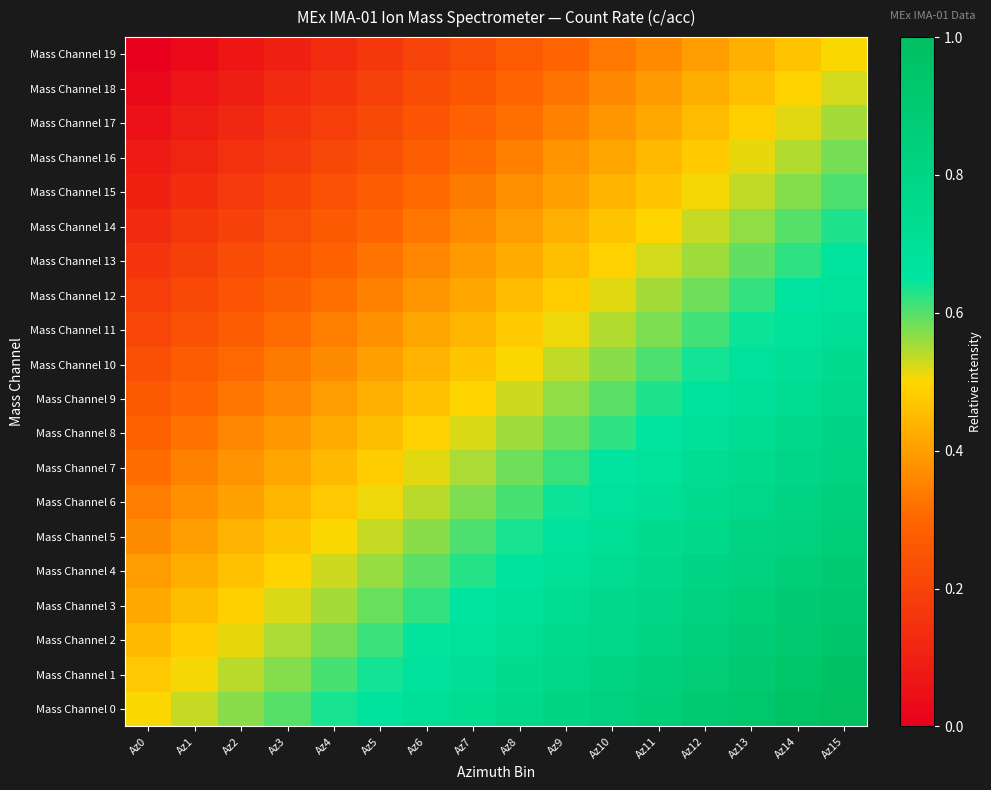

Reading left to right, extract all data points from this chart.

Mass Channel 0: Az0=0.5	Az1=0.5	Az2=0.6	Az3=0.6	Az4=0.6	Az5=0.7	Az6=0.7	Az7=0.7	Az8=0.8	Az9=0.8	Az10=0.8	Az11=0.9	Az12=0.9	Az13=0.9	Az14=1.0	Az15=1.0
Mass Channel 1: Az0=0.5	Az1=0.5	Az2=0.5	Az3=0.6	Az4=0.6	Az5=0.6	Az6=0.7	Az7=0.7	Az8=0.7	Az9=0.8	Az10=0.8	Az11=0.8	Az12=0.9	Az13=0.9	Az14=0.9	Az15=1.0
Mass Channel 2: Az0=0.4	Az1=0.5	Az2=0.5	Az3=0.5	Az4=0.6	Az5=0.6	Az6=0.6	Az7=0.7	Az8=0.7	Az9=0.7	Az10=0.8	Az11=0.8	Az12=0.8	Az13=0.9	Az14=0.9	Az15=0.9
Mass Channel 3: Az0=0.4	Az1=0.5	Az2=0.5	Az3=0.5	Az4=0.6	Az5=0.6	Az6=0.6	Az7=0.7	Az8=0.7	Az9=0.7	Az10=0.8	Az11=0.8	Az12=0.8	Az13=0.9	Az14=0.9	Az15=0.9
Mass Channel 4: Az0=0.4	Az1=0.4	Az2=0.5	Az3=0.5	Az4=0.5	Az5=0.6	Az6=0.6	Az7=0.6	Az8=0.7	Az9=0.7	Az10=0.7	Az11=0.8	Az12=0.8	Az13=0.8	Az14=0.9	Az15=0.9
Mass Channel 5: Az0=0.4	Az1=0.4	Az2=0.4	Az3=0.5	Az4=0.5	Az5=0.5	Az6=0.6	Az7=0.6	Az8=0.6	Az9=0.7	Az10=0.7	Az11=0.7	Az12=0.8	Az13=0.8	Az14=0.8	Az15=0.9
Mass Channel 6: Az0=0.3	Az1=0.4	Az2=0.4	Az3=0.4	Az4=0.5	Az5=0.5	Az6=0.5	Az7=0.6	Az8=0.6	Az9=0.6	Az10=0.7	Az11=0.7	Az12=0.7	Az13=0.8	Az14=0.8	Az15=0.8
Mass Channel 7: Az0=0.3	Az1=0.3	Az2=0.4	Az3=0.4	Az4=0.4	Az5=0.5	Az6=0.5	Az7=0.5	Az8=0.6	Az9=0.6	Az10=0.6	Az11=0.7	Az12=0.7	Az13=0.7	Az14=0.8	Az15=0.8
Mass Channel 8: Az0=0.3	Az1=0.3	Az2=0.4	Az3=0.4	Az4=0.4	Az5=0.5	Az6=0.5	Az7=0.5	Az8=0.6	Az9=0.6	Az10=0.6	Az11=0.7	Az12=0.7	Az13=0.7	Az14=0.8	Az15=0.8
Mass Channel 9: Az0=0.3	Az1=0.3	Az2=0.3	Az3=0.4	Az4=0.4	Az5=0.4	Az6=0.5	Az7=0.5	Az8=0.5	Az9=0.6	Az10=0.6	Az11=0.6	Az12=0.7	Az13=0.7	Az14=0.7	Az15=0.8
Mass Channel 10: Az0=0.2	Az1=0.3	Az2=0.3	Az3=0.3	Az4=0.4	Az5=0.4	Az6=0.4	Az7=0.5	Az8=0.5	Az9=0.5	Az10=0.6	Az11=0.6	Az12=0.6	Az13=0.7	Az14=0.7	Az15=0.7
Mass Channel 11: Az0=0.2	Az1=0.2	Az2=0.3	Az3=0.3	Az4=0.3	Az5=0.4	Az6=0.4	Az7=0.4	Az8=0.5	Az9=0.5	Az10=0.5	Az11=0.6	Az12=0.6	Az13=0.6	Az14=0.7	Az15=0.7
Mass Channel 12: Az0=0.2	Az1=0.2	Az2=0.3	Az3=0.3	Az4=0.3	Az5=0.4	Az6=0.4	Az7=0.4	Az8=0.5	Az9=0.5	Az10=0.5	Az11=0.6	Az12=0.6	Az13=0.6	Az14=0.7	Az15=0.7
Mass Channel 13: Az0=0.2	Az1=0.2	Az2=0.2	Az3=0.3	Az4=0.3	Az5=0.3	Az6=0.4	Az7=0.4	Az8=0.4	Az9=0.5	Az10=0.5	Az11=0.5	Az12=0.6	Az13=0.6	Az14=0.6	Az15=0.7
Mass Channel 14: Az0=0.1	Az1=0.2	Az2=0.2	Az3=0.2	Az4=0.3	Az5=0.3	Az6=0.3	Az7=0.4	Az8=0.4	Az9=0.4	Az10=0.5	Az11=0.5	Az12=0.5	Az13=0.6	Az14=0.6	Az15=0.6
Mass Channel 15: Az0=0.1	Az1=0.1	Az2=0.2	Az3=0.2	Az4=0.2	Az5=0.3	Az6=0.3	Az7=0.3	Az8=0.4	Az9=0.4	Az10=0.4	Az11=0.5	Az12=0.5	Az13=0.5	Az14=0.6	Az15=0.6
Mass Channel 16: Az0=0.1	Az1=0.1	Az2=0.1	Az3=0.2	Az4=0.2	Az5=0.2	Az6=0.3	Az7=0.3	Az8=0.3	Az9=0.4	Az10=0.4	Az11=0.4	Az12=0.5	Az13=0.5	Az14=0.5	Az15=0.6
Mass Channel 17: Az0=0.1	Az1=0.1	Az2=0.1	Az3=0.2	Az4=0.2	Az5=0.2	Az6=0.3	Az7=0.3	Az8=0.3	Az9=0.4	Az10=0.4	Az11=0.4	Az12=0.5	Az13=0.5	Az14=0.5	Az15=0.6
Mass Channel 18: Az0=0.0	Az1=0.1	Az2=0.1	Az3=0.1	Az4=0.2	Az5=0.2	Az6=0.2	Az7=0.3	Az8=0.3	Az9=0.3	Az10=0.4	Az11=0.4	Az12=0.4	Az13=0.5	Az14=0.5	Az15=0.5
Mass Channel 19: Az0=0.0	Az1=0.0	Az2=0.1	Az3=0.1	Az4=0.1	Az5=0.2	Az6=0.2	Az7=0.2	Az8=0.3	Az9=0.3	Az10=0.3	Az11=0.4	Az12=0.4	Az13=0.4	Az14=0.5	Az15=0.5